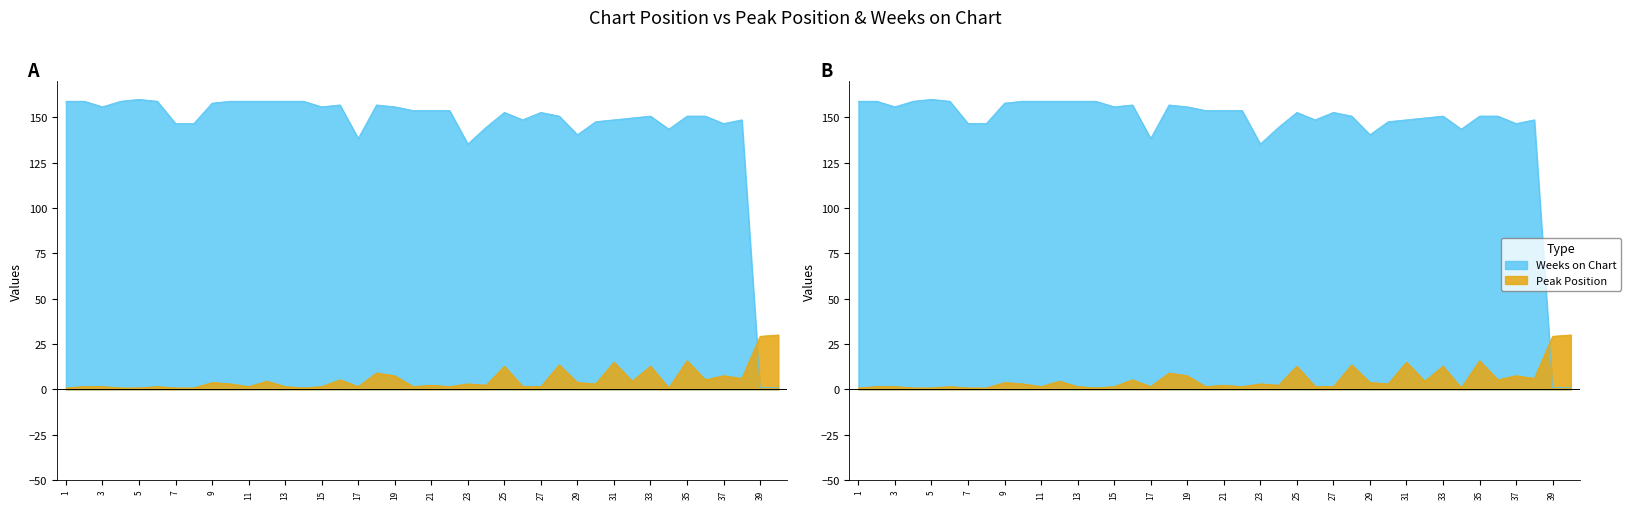

True or false: Weeks on Chart has more than 0 interior local peaks.

True